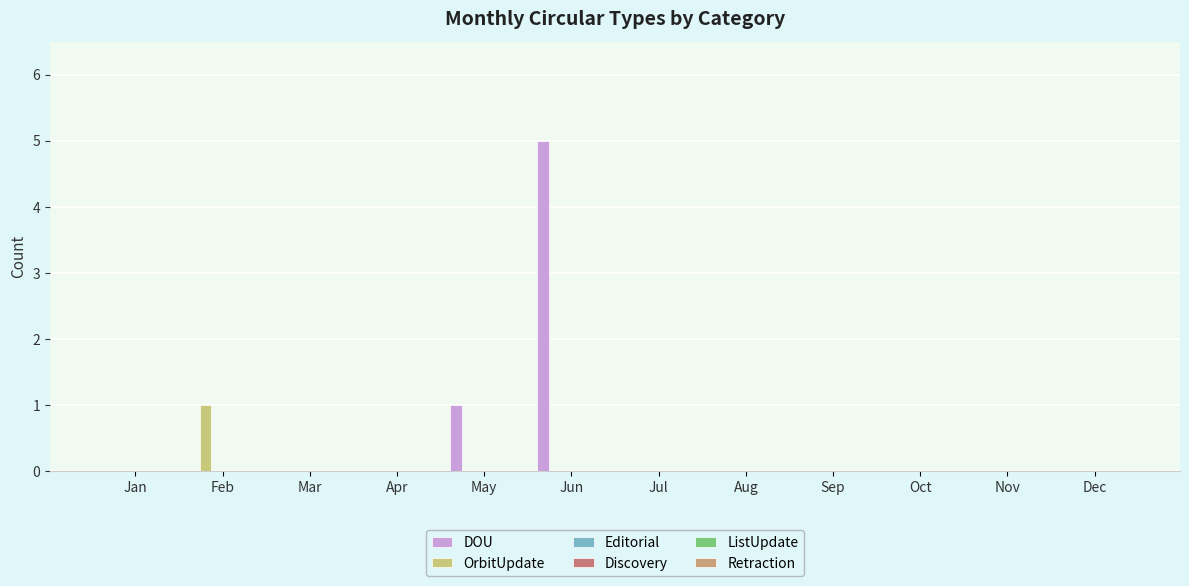

Which label corresponds to the smallest value in the chart?

Jan